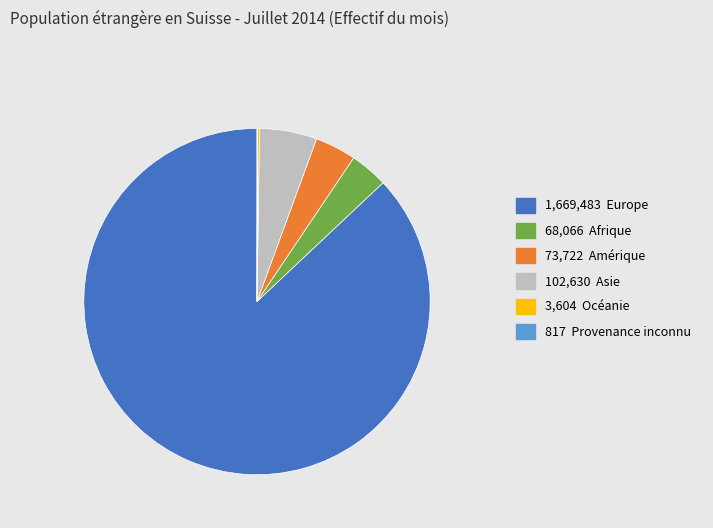

Which category has the biggest portion of the pie?

1,669,483 Europe